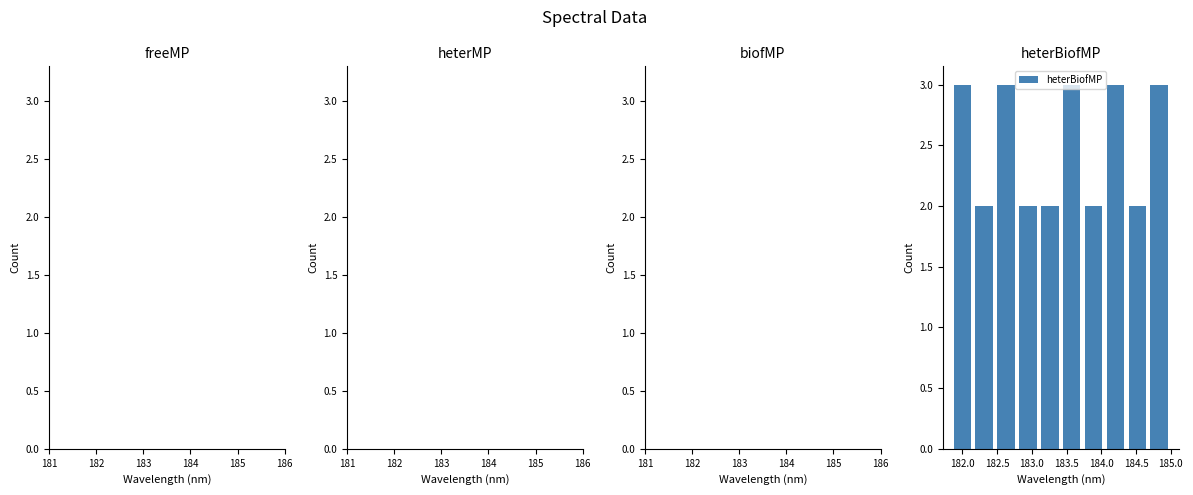

How tall is the bar that spans 182.15 to 182.45 on the x-axis? Neither the bar edges nor the heights are printed on the chart, so give them approximately, as read against the axes.

2